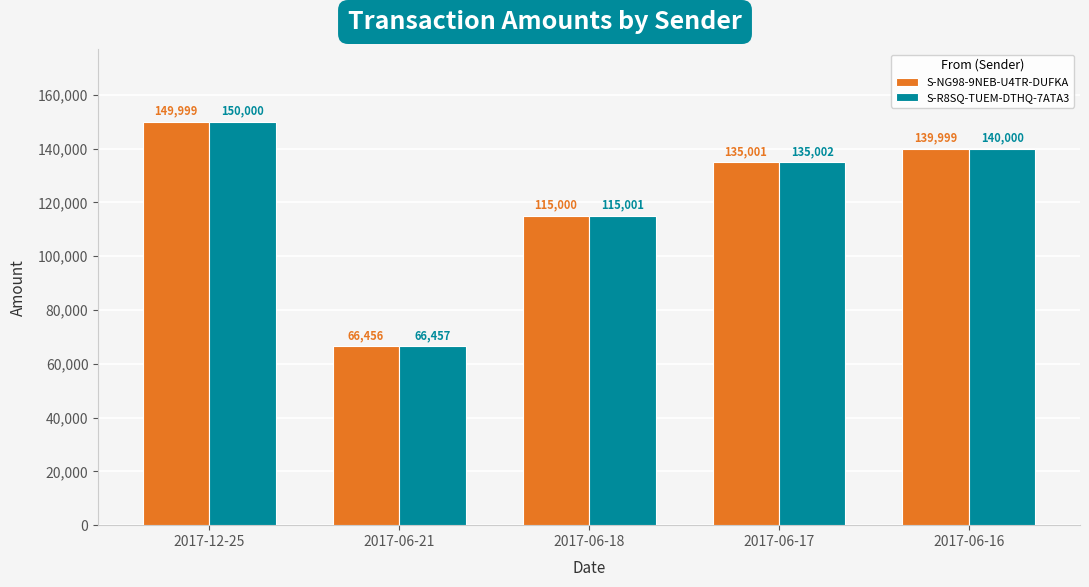

What is the value of the S-NG98-9NEB-U4TR-DUFKA bar at the 5th from the left?

139999